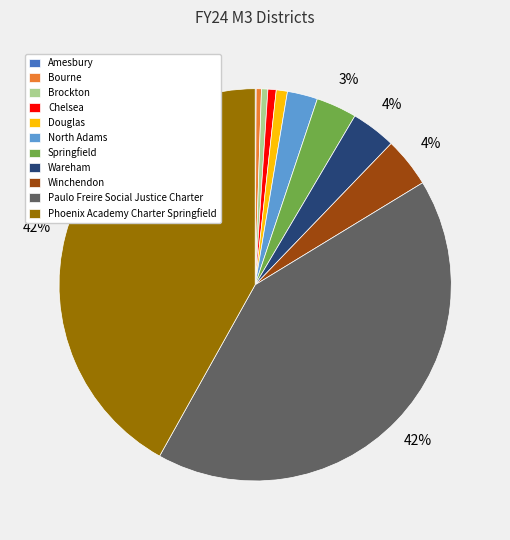

True or false: Bourne accounts for 14% of the total.

False